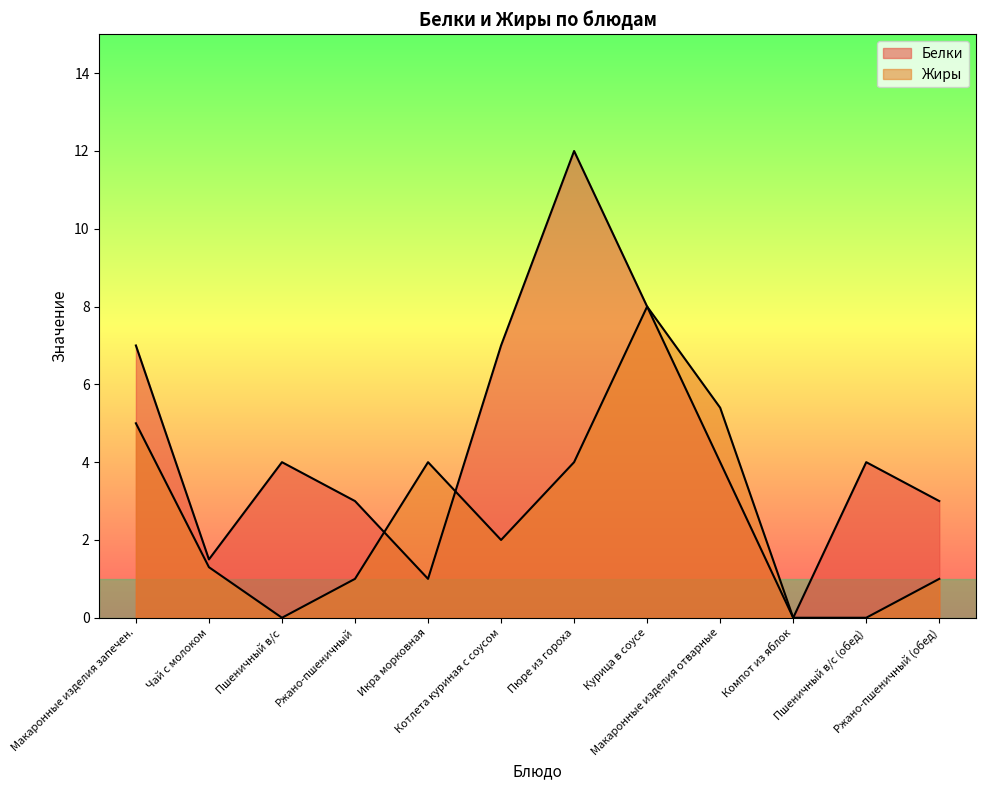

Between Курица в соусе and Макаронные изделия отварные, which series saw the biggest shift?

Белки